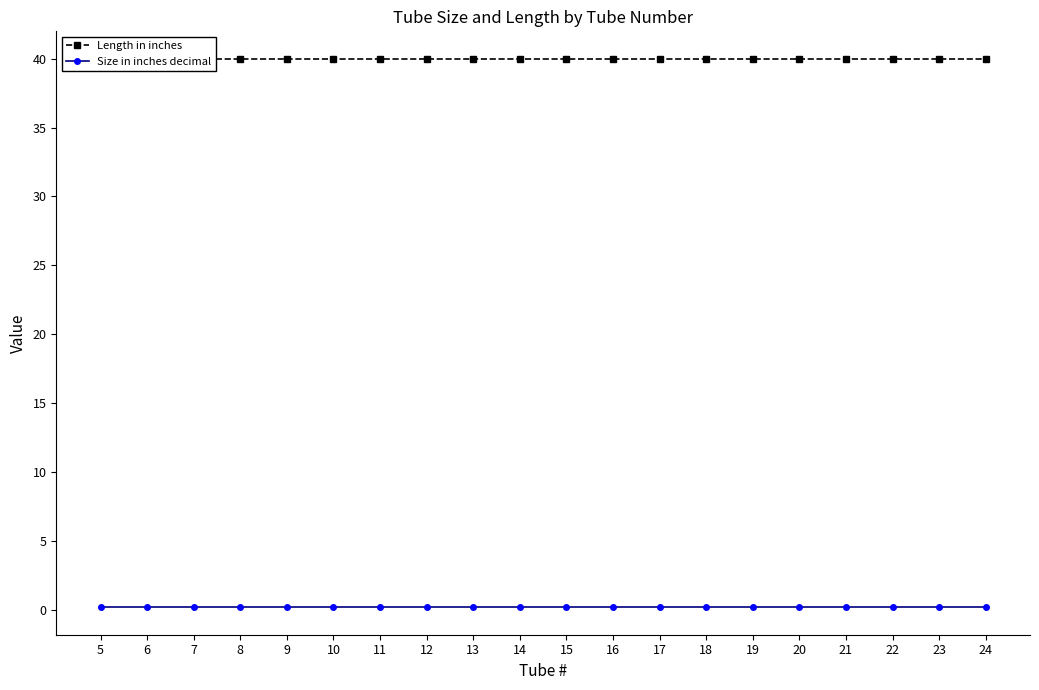

Which category has the lowest value in the Size in inches decimal series?

5